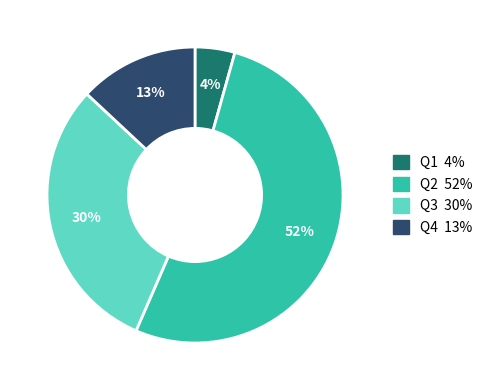

To the nearest percent, what is the difference between the Q2 and Q4 slice percentages?

39%